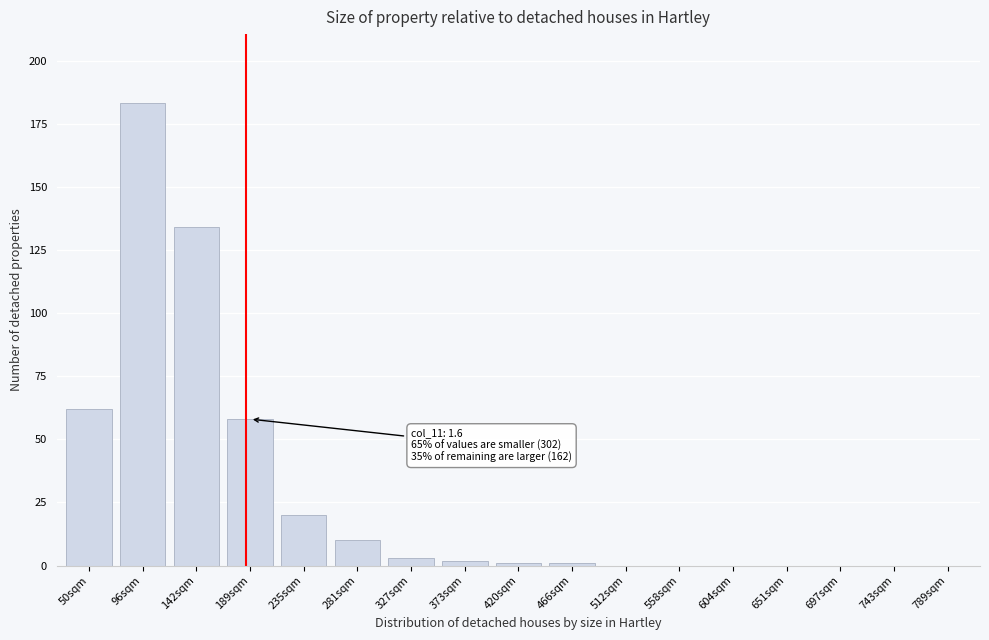

Reading right to left, what are all the values shown in this chart?

789sqm=0	743sqm=0	697sqm=0	651sqm=0	604sqm=0	558sqm=0	512sqm=0	466sqm=1	420sqm=1	373sqm=2	327sqm=3	281sqm=10	235sqm=20	189sqm=58	142sqm=134	96sqm=183	50sqm=62